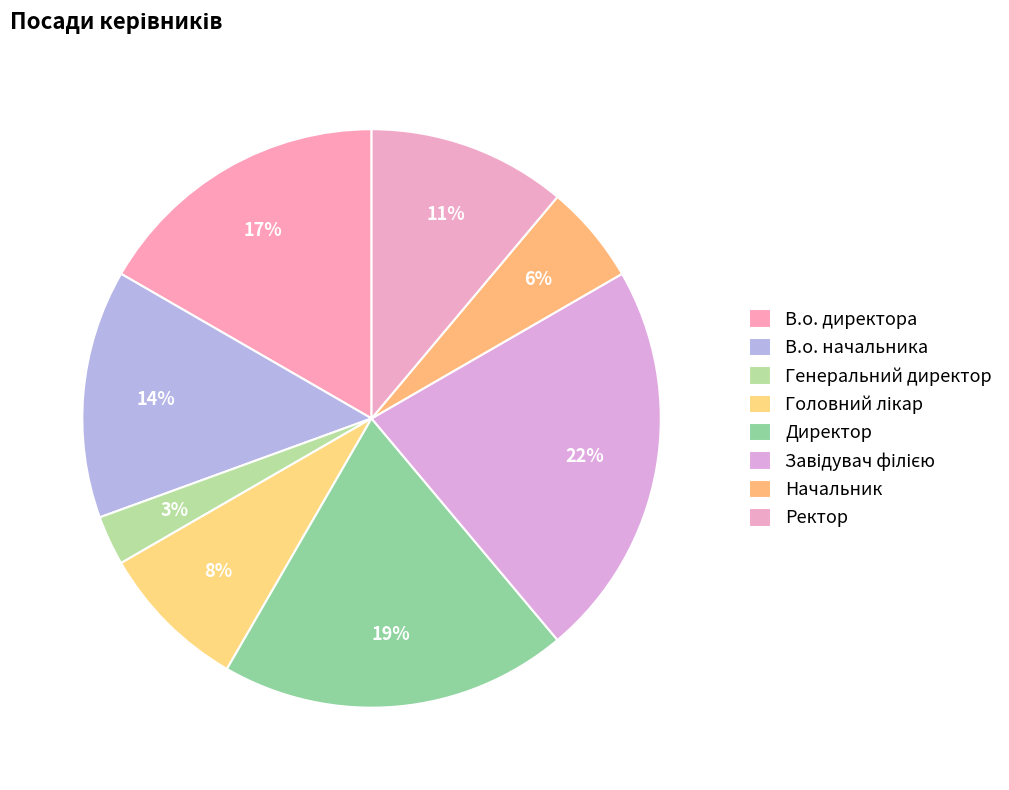

Count the number of slices in the pie.

8